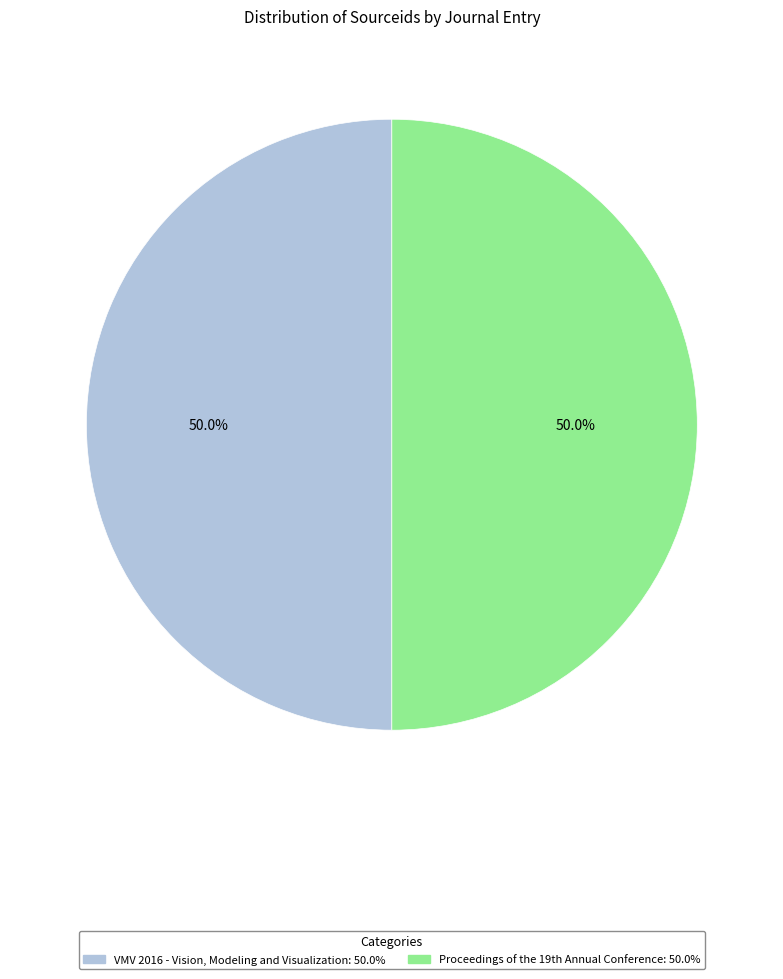

How much of the chart is everything except VMV 2016 - Vision, Modeling and Visualization?

50.0%